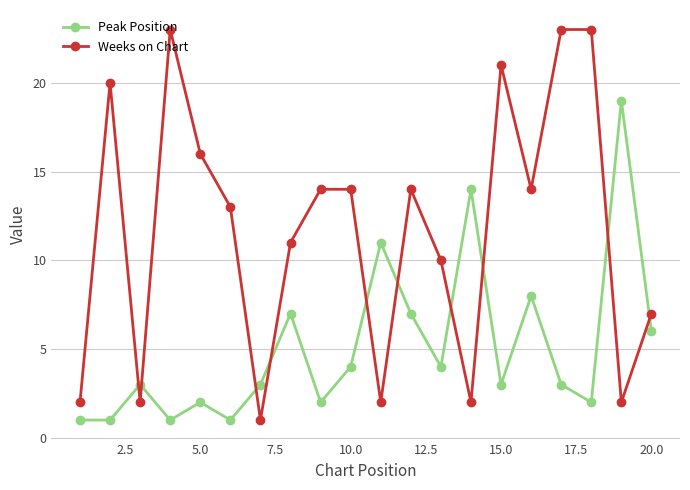

Which series has the largest range (max minus min)?

Weeks on Chart